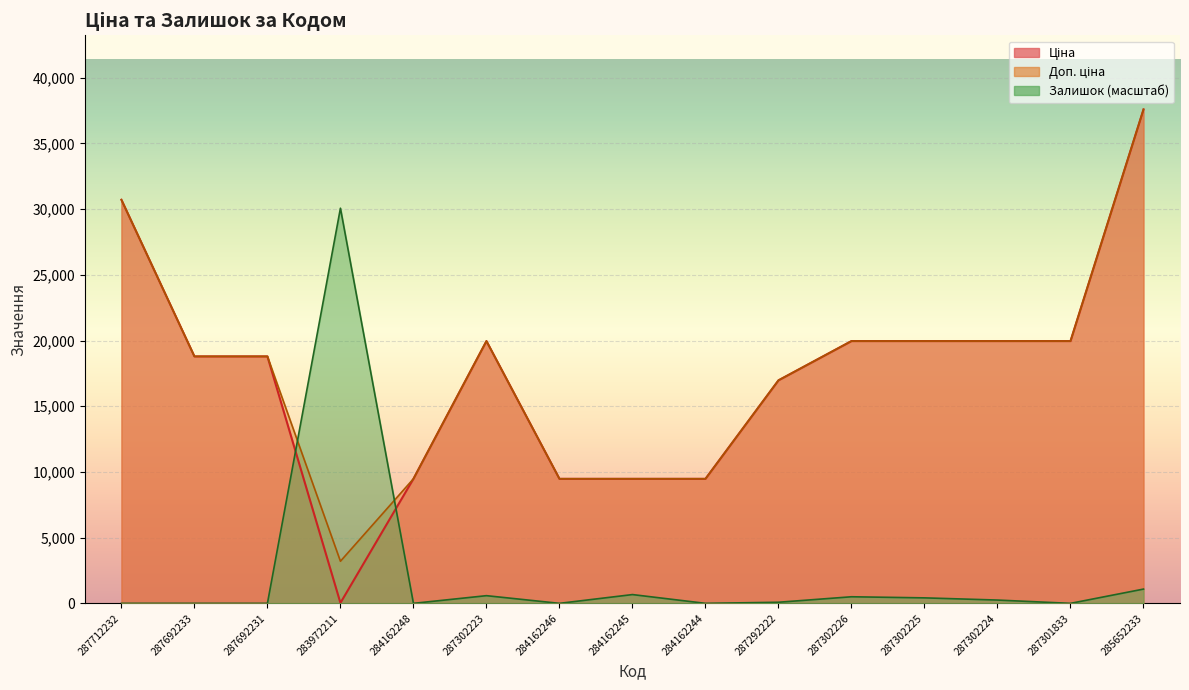

What is the total value across all series at 287692231?

37593.6